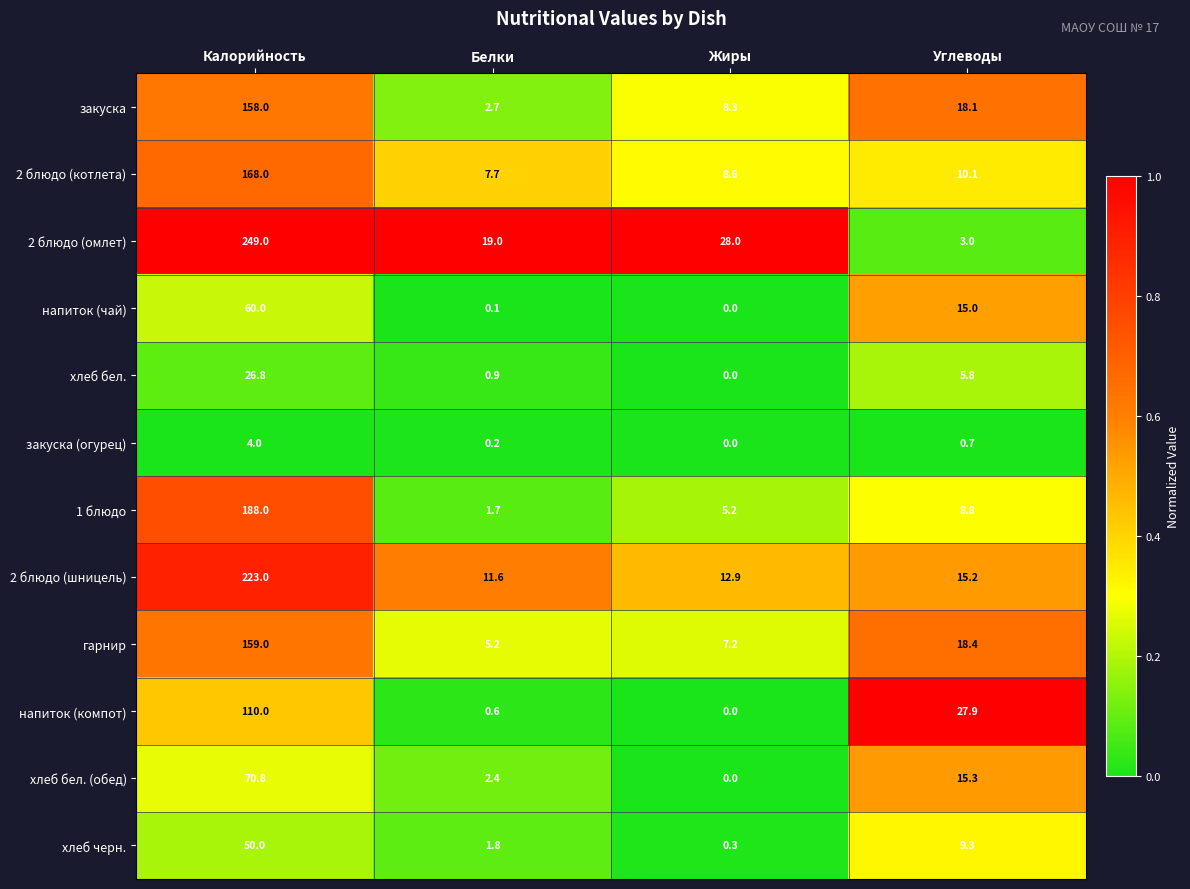

Rank the series at Углеводы from lowest to highest value.

закуска (огурец), 2 блюдо (омлет), хлеб бел., 1 блюдо, хлеб черн., 2 блюдо (котлета), напиток (чай), 2 блюдо (шницель), хлеб бел. (обед), закуска, гарнир, напиток (компот)